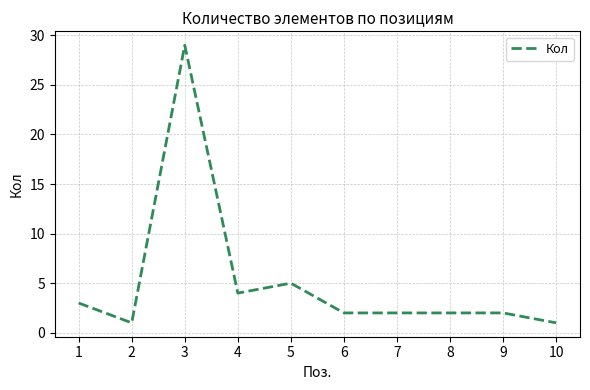

What is the maximum value shown in the chart?

29